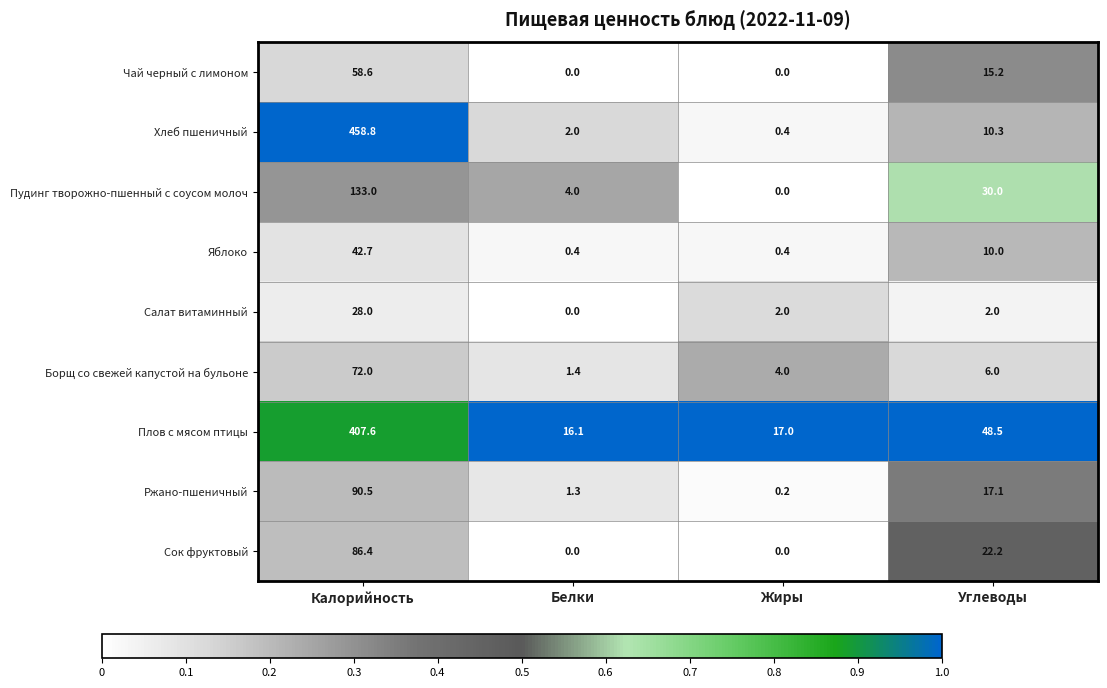

What is the sum of the Ржано-пшеничный values at Жиры and Белки?

1.5